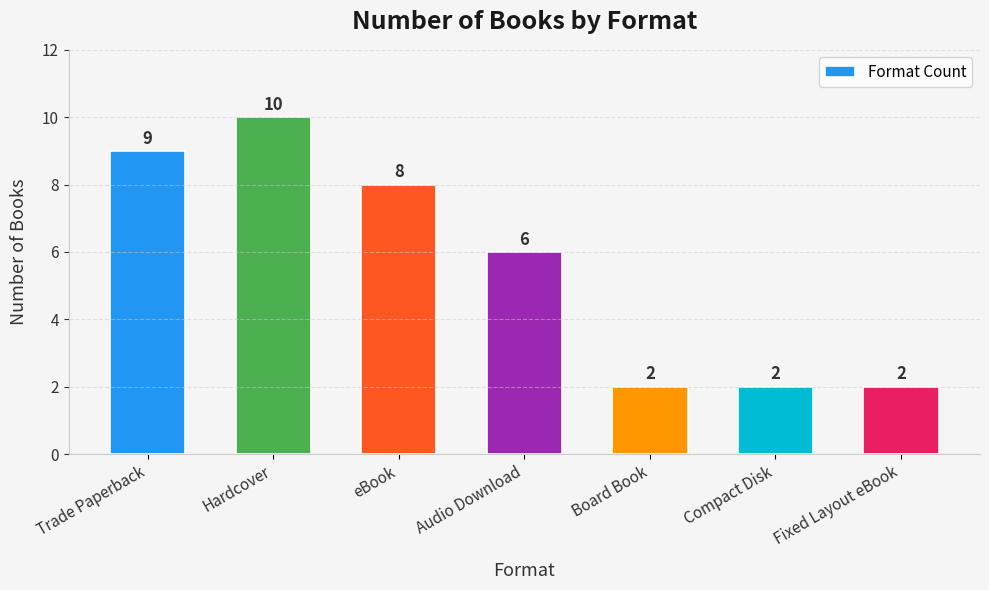

The value at eBook is 8. True or false?

True